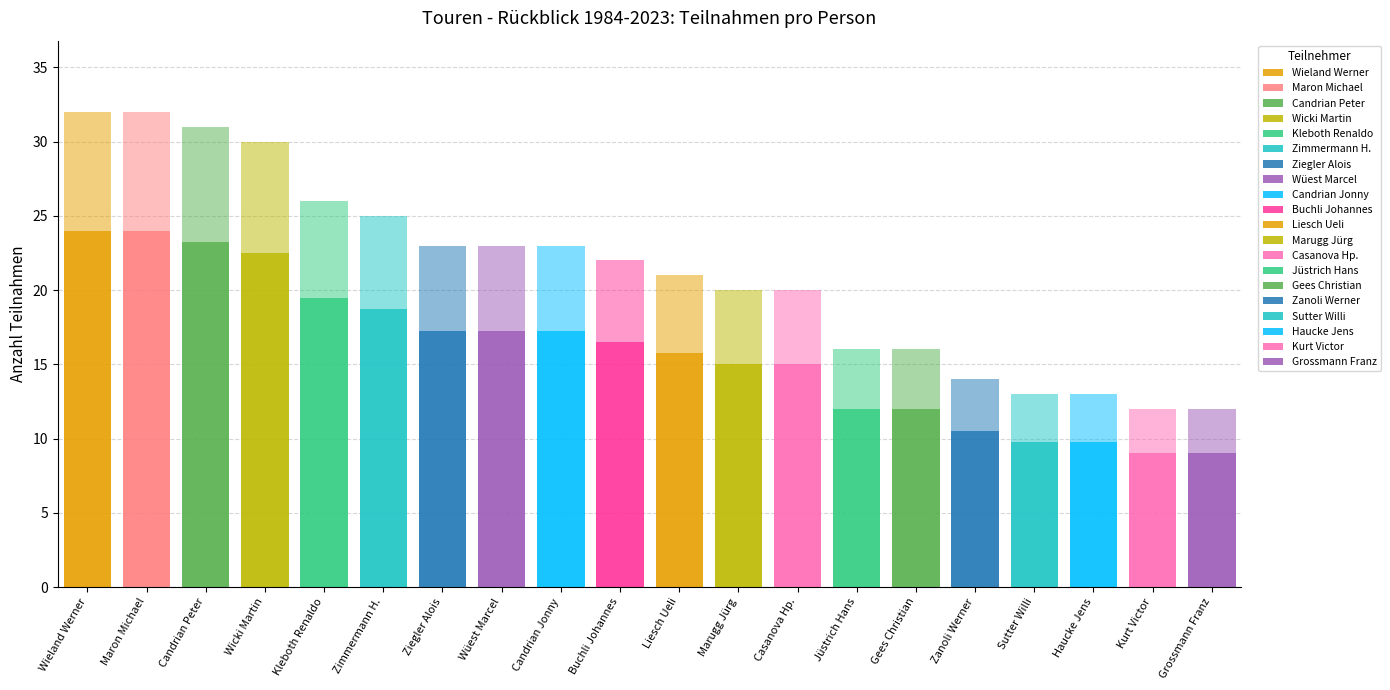

How many bars are there in total?

20